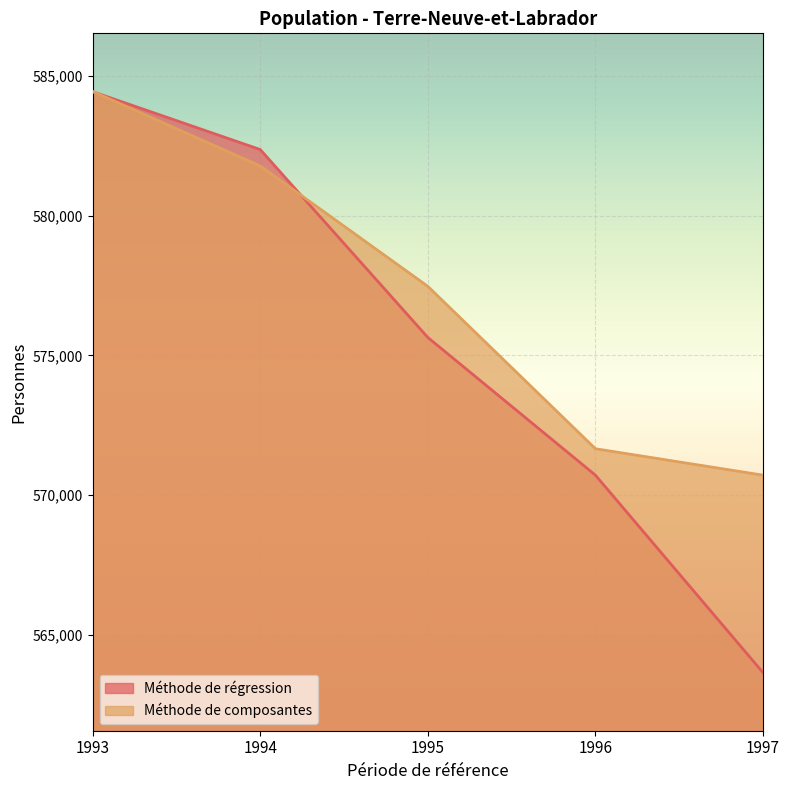

List the labels in order of Méthode de composantes value, largest first.

1993, 1994, 1995, 1996, 1997